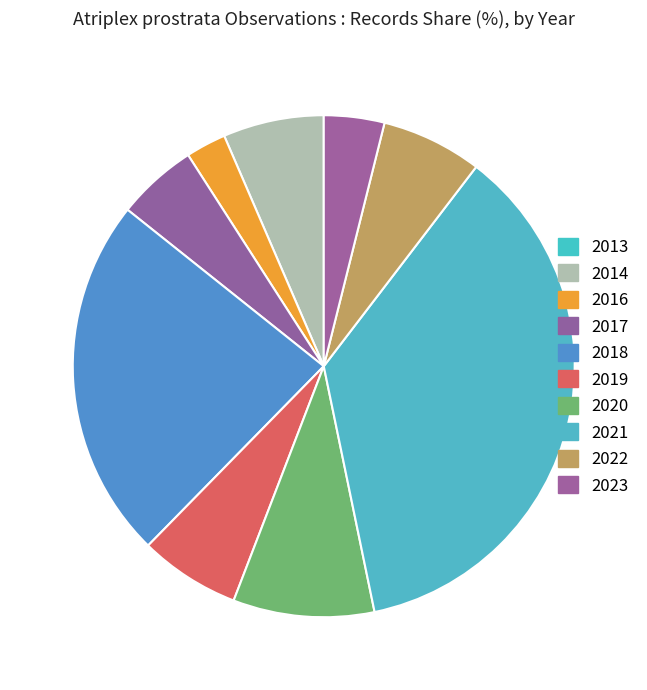

Count the number of slices in the pie.

9